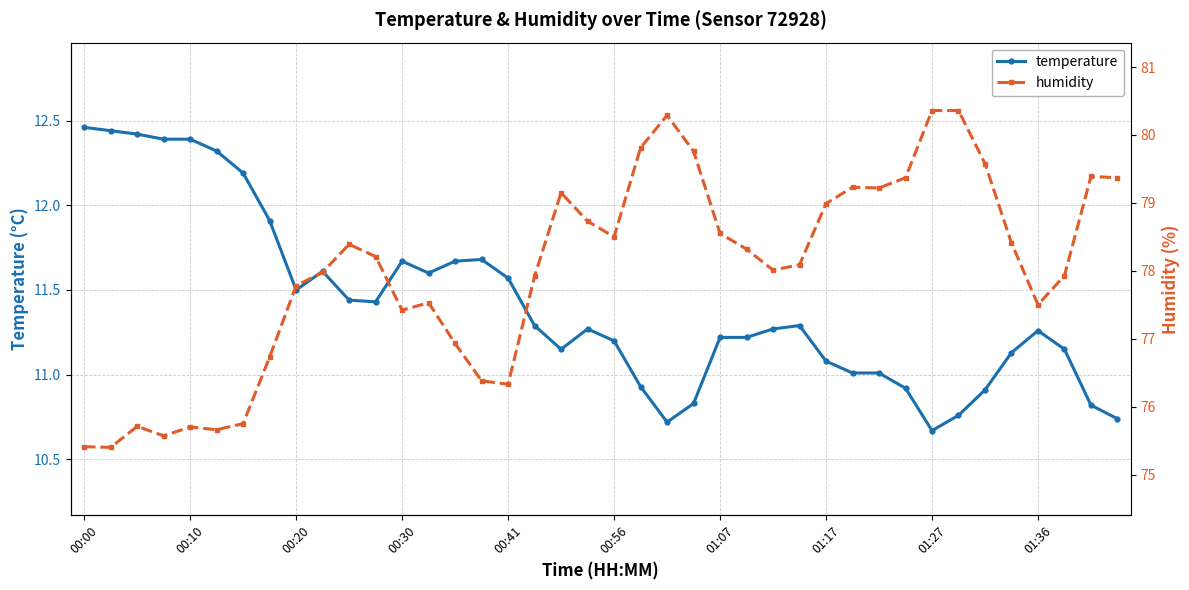

Rank the series by their average value, from lowest to highest.

temperature, humidity